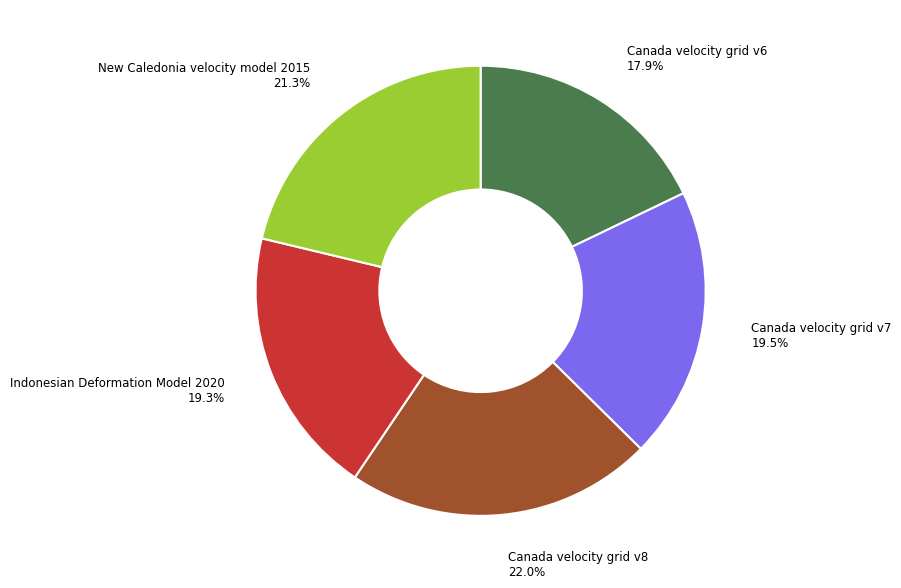

Do Canada velocity grid v8 and New Caledonia velocity model 2015 together represent more than half of the pie?

No